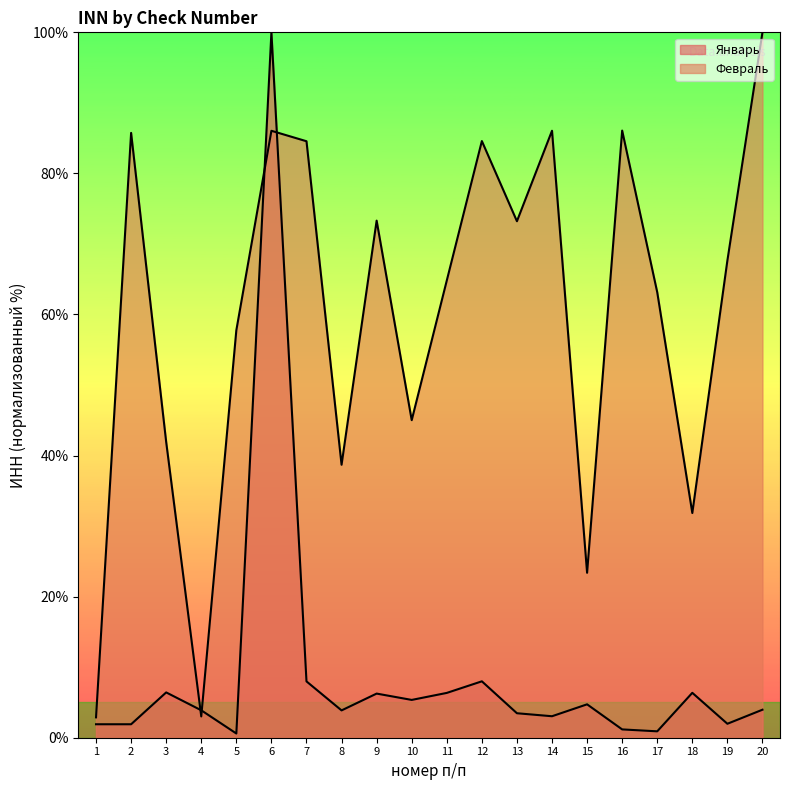

At which label does Февраль reach its minimum?

1